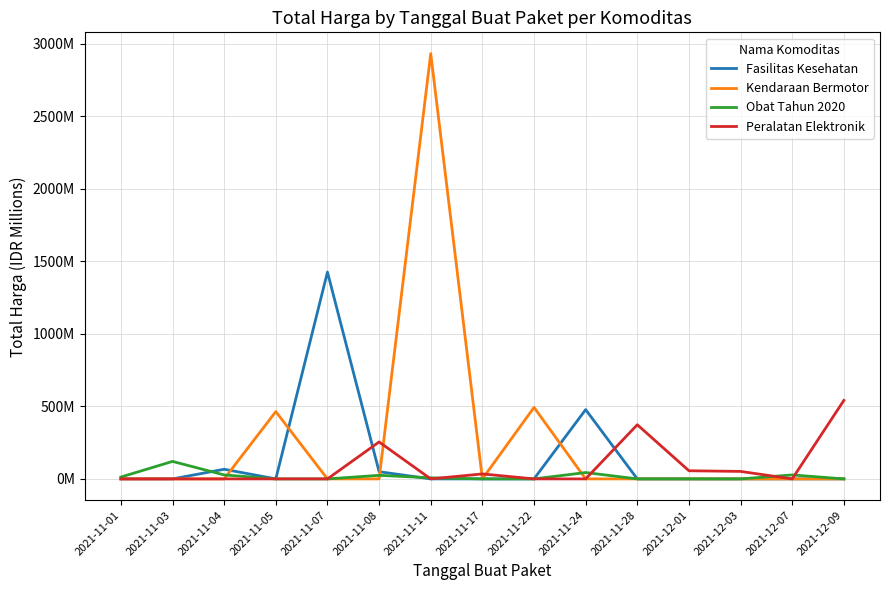

How many times do Obat Tahun 2020 and Peralatan Elektronik cross each other?

5